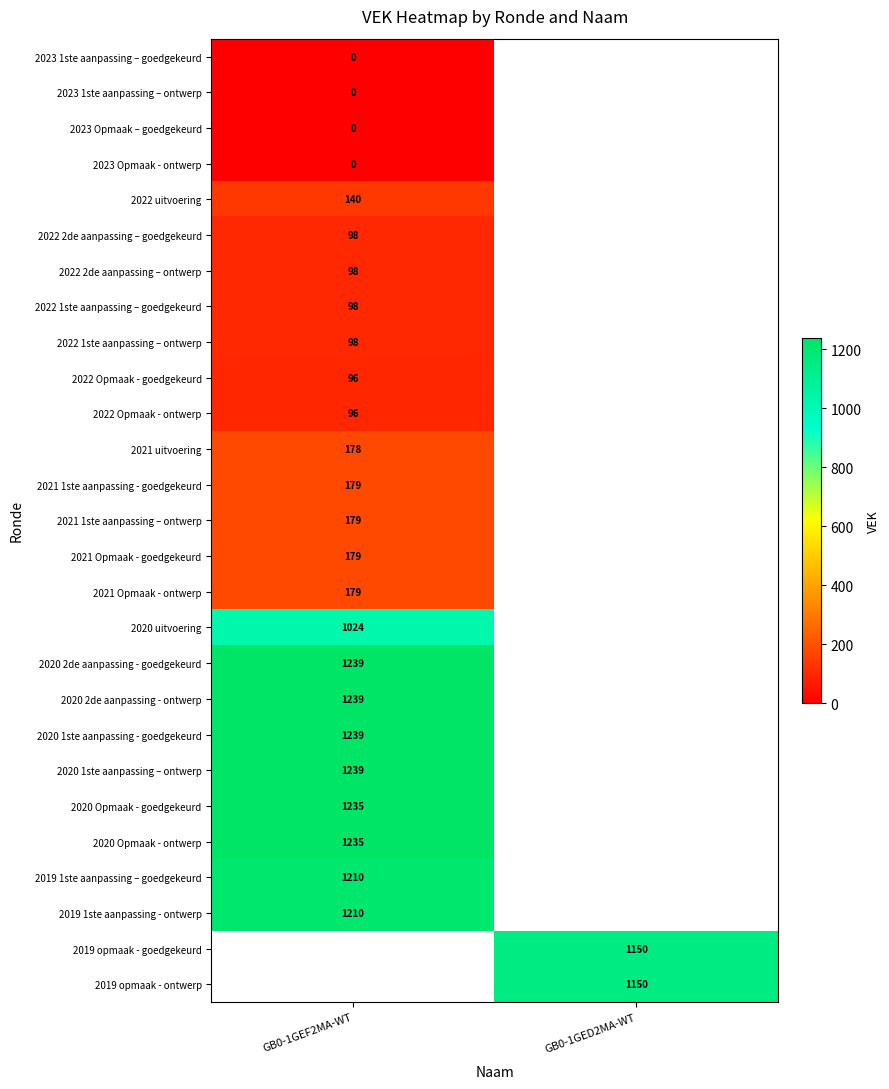

At which category does the chart reach its minimum across all series?

GB0-1GEF2MA-WT